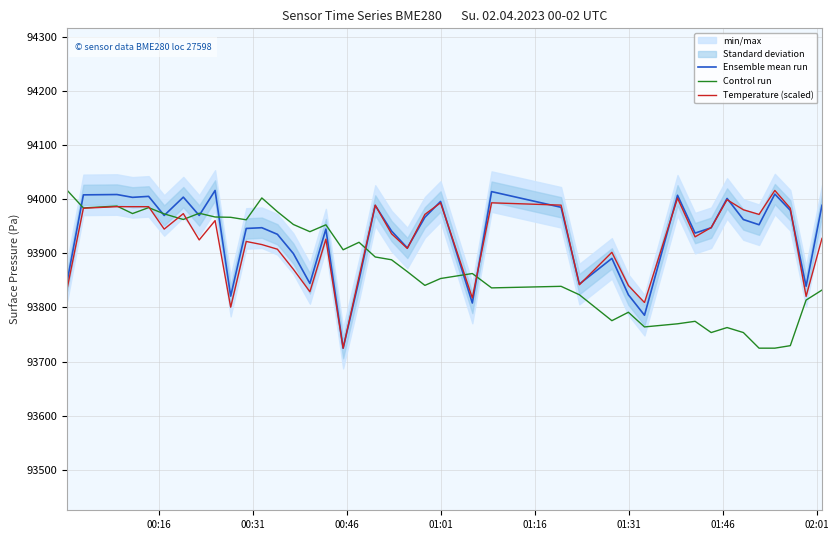

What is the lowest value of the Temperature (scaled) series?

93724.7